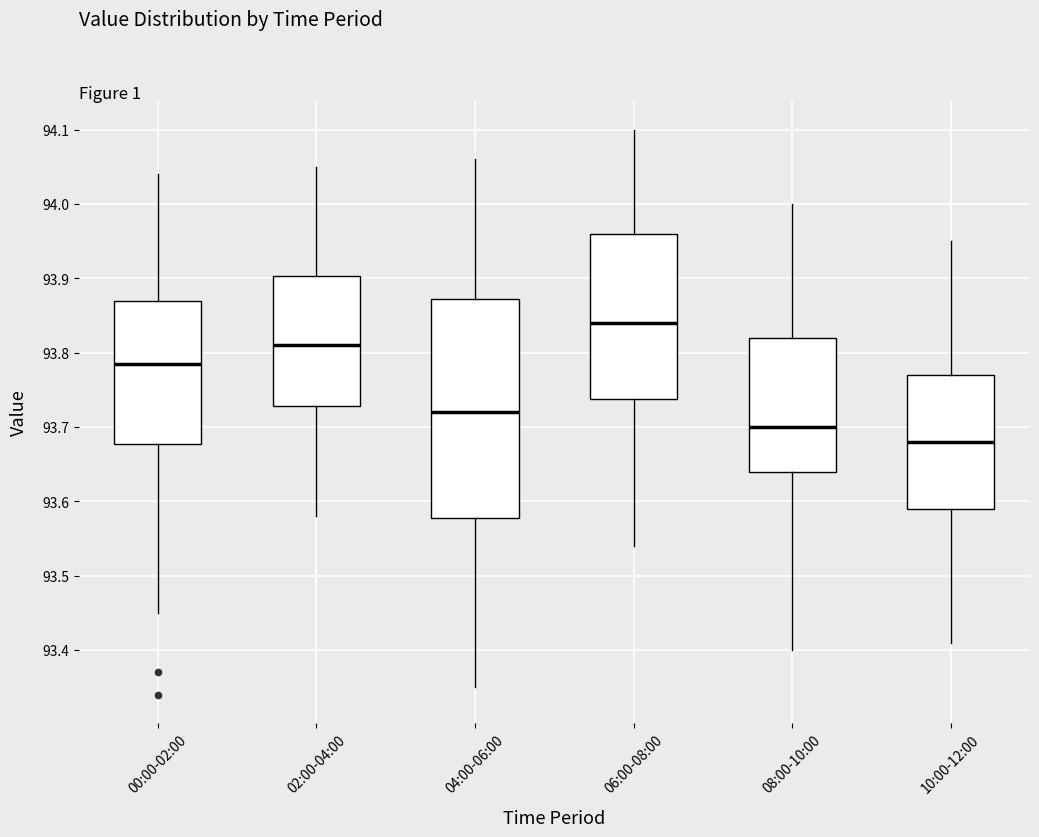

Reading left to right, read every box against the y-axis: the position of its median line, the range the box covers, and the ends of its whiskers. The values are not printed on the chart, so give them approximately, as read against the axis.

00:00-02:00: median 93.79, box 93.68 to 93.87, whiskers 93.45 to 94.04
02:00-04:00: median 93.81, box 93.73 to 93.90, whiskers 93.58 to 94.05
04:00-06:00: median 93.72, box 93.58 to 93.87, whiskers 93.35 to 94.06
06:00-08:00: median 93.84, box 93.74 to 93.96, whiskers 93.54 to 94.10
08:00-10:00: median 93.70, box 93.64 to 93.82, whiskers 93.40 to 94.00
10:00-12:00: median 93.68, box 93.59 to 93.77, whiskers 93.41 to 93.95